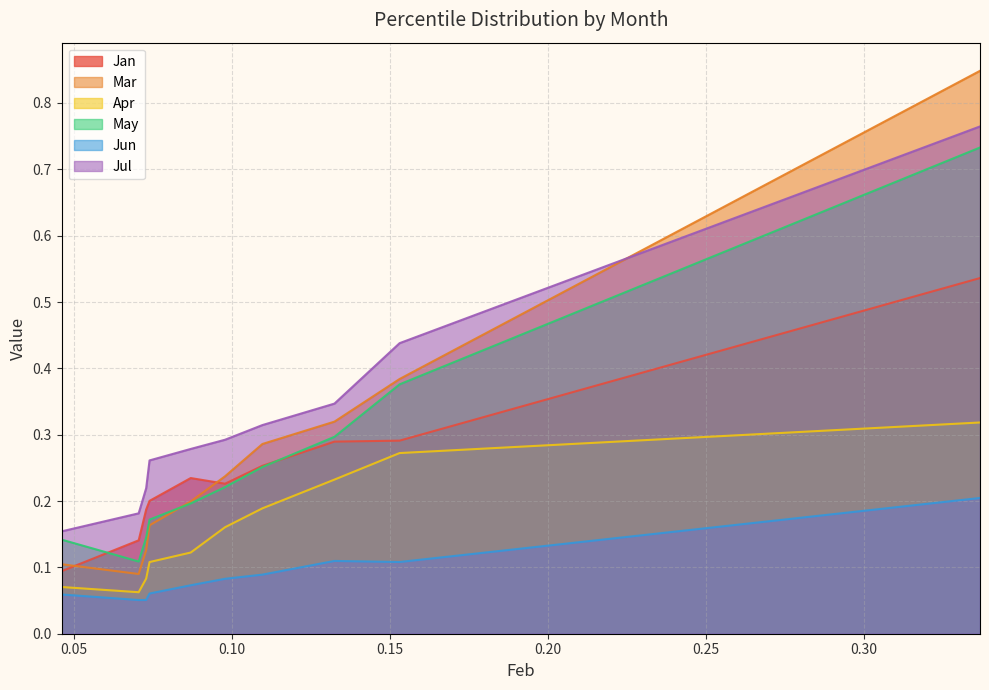

What is the average value of the Jun series?

0.1